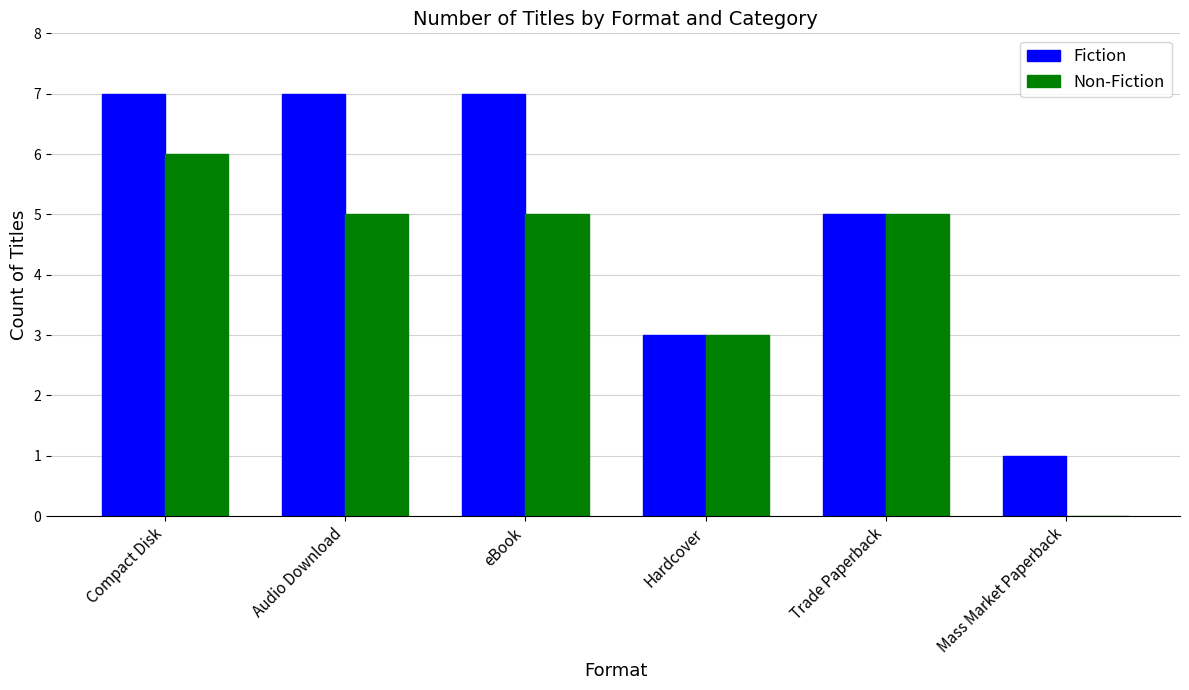

True or false: Fiction has a value of 1 at Hardcover.

False